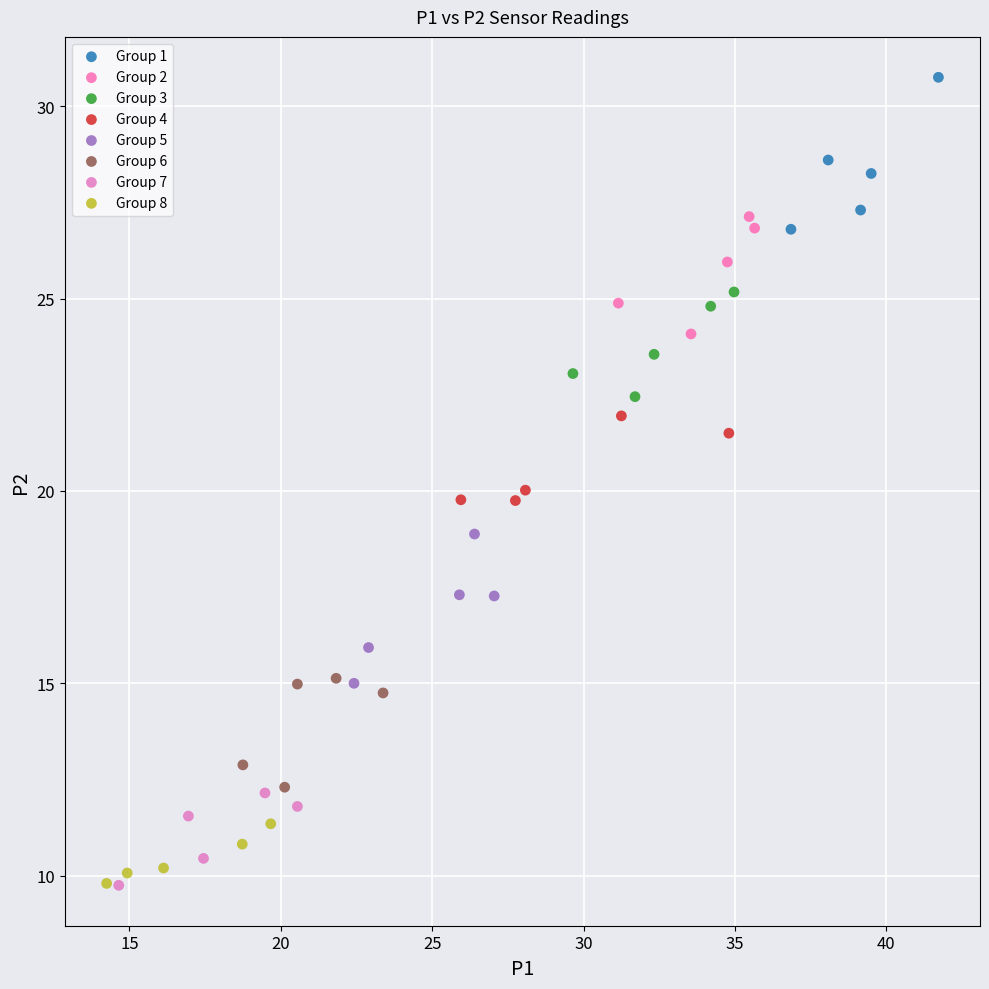

Which series reaches the maximum Y coordinate?

Group 1